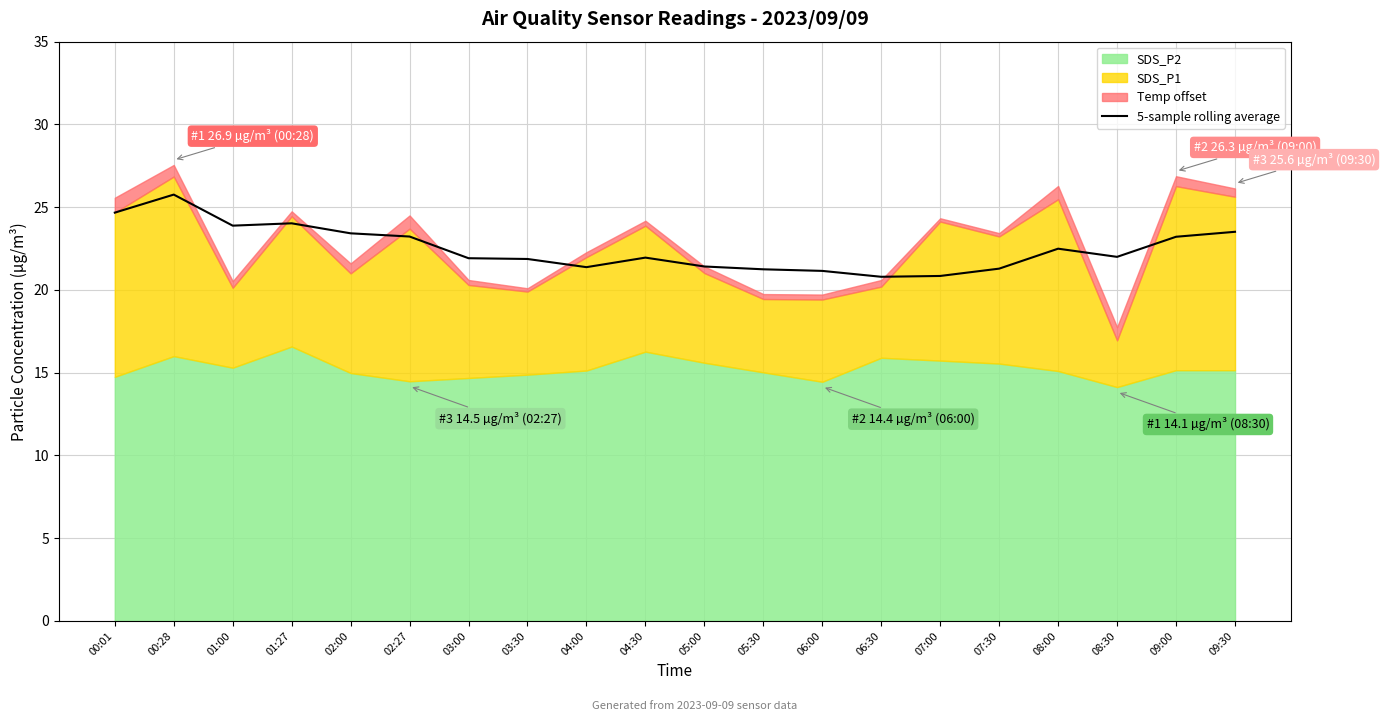

Where is the first local minimum?

01:00